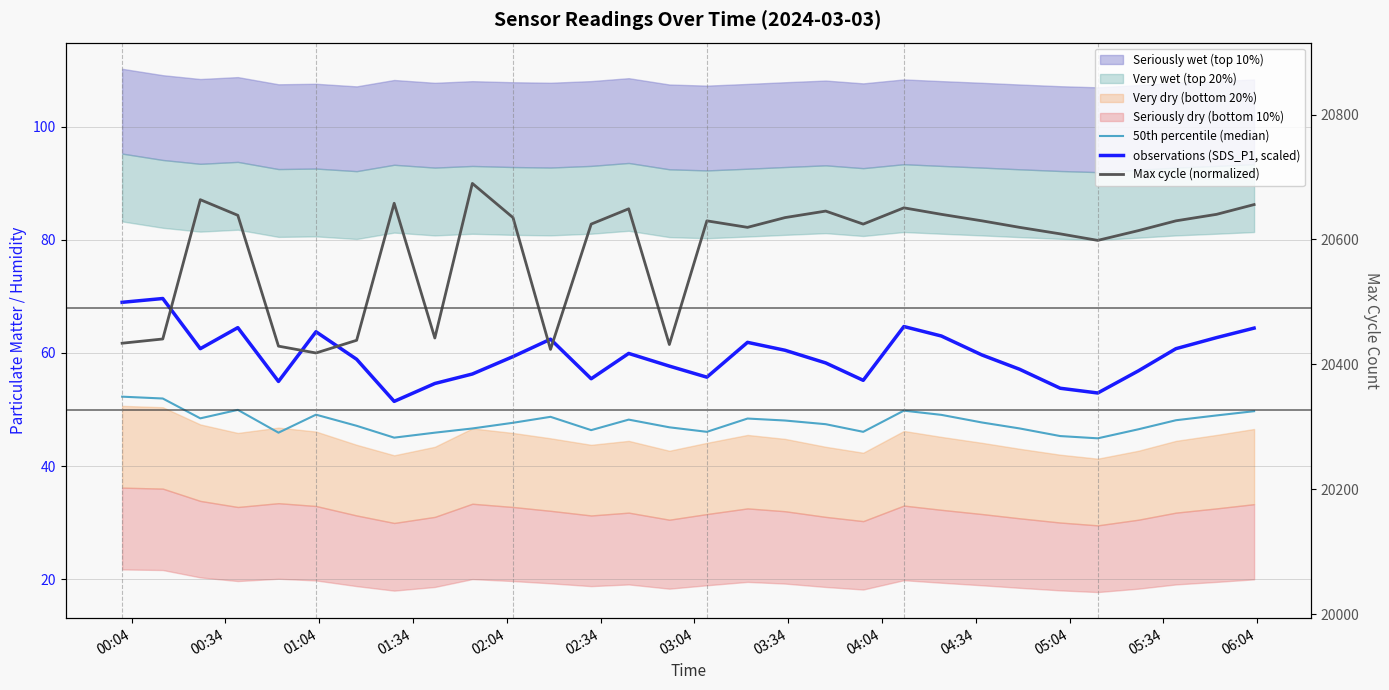

Reading left to right, transcribe all the data shown in this chart.

50th percentile (median): 52.3	51.9	48.4	49.9	45.9	49.1	47.1	45.0	45.9	46.6	47.7	48.7	46.3	48.2	46.9	46.0	48.4	48.1	47.4	46.0	49.8	49.0	47.7	46.6	45.3	44.9	46.5	48.1	48.9	49.7
observations (SDS_P1, scaled): 69.0	69.6	60.8	64.5	55.0	63.8	58.9	51.4	54.6	56.3	59.4	62.4	55.4	59.9	57.7	55.7	61.9	60.5	58.2	55.2	64.7	63.0	59.6	57.1	53.8	52.9	56.8	60.8	62.7	64.4
Max cycle (normalized): 61.7	62.5	87.1	84.4	61.2	60.0	62.2	86.5	62.6	90.0	84.0	60.6	82.8	85.5	61.5	83.4	82.2	84.0	85.1	82.8	85.7	84.5	83.4	82.2	81.1	79.9	81.7	83.4	84.5	86.3